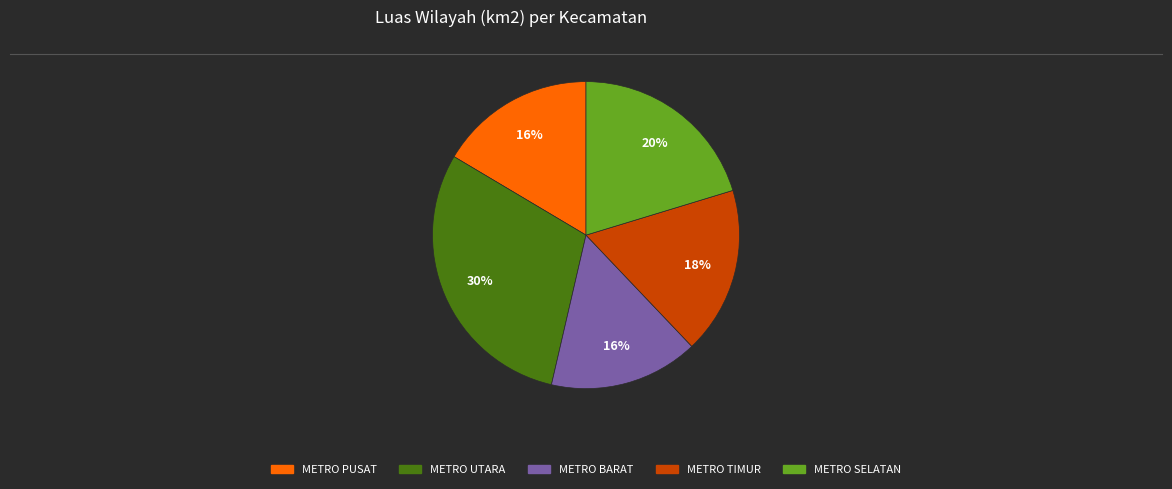

To the nearest percent, what percentage of the pie is METRO SELATAN?

20%